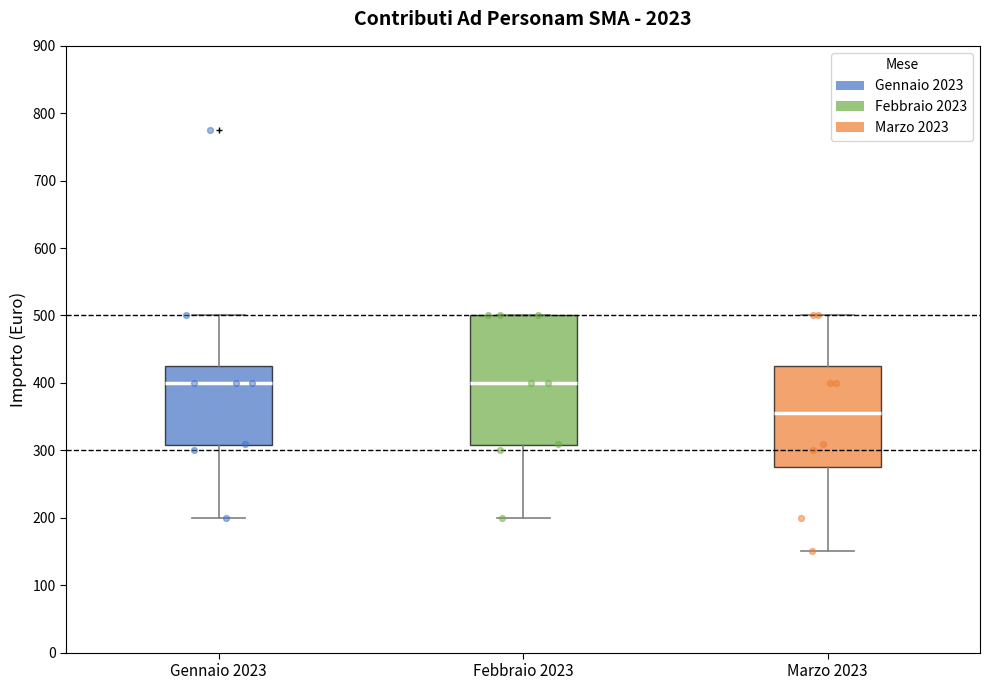

Where does the median line of the box for Gennaio 2023 sit on the y-axis? The values are not printed on the chart, so give them approximately, as read against the axis.

400